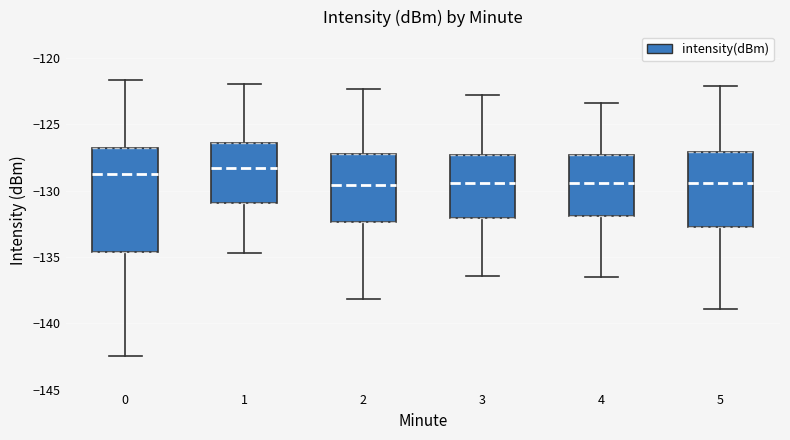

Comparing the boxes themselves (not the whiskers), which one is the tallest?

0